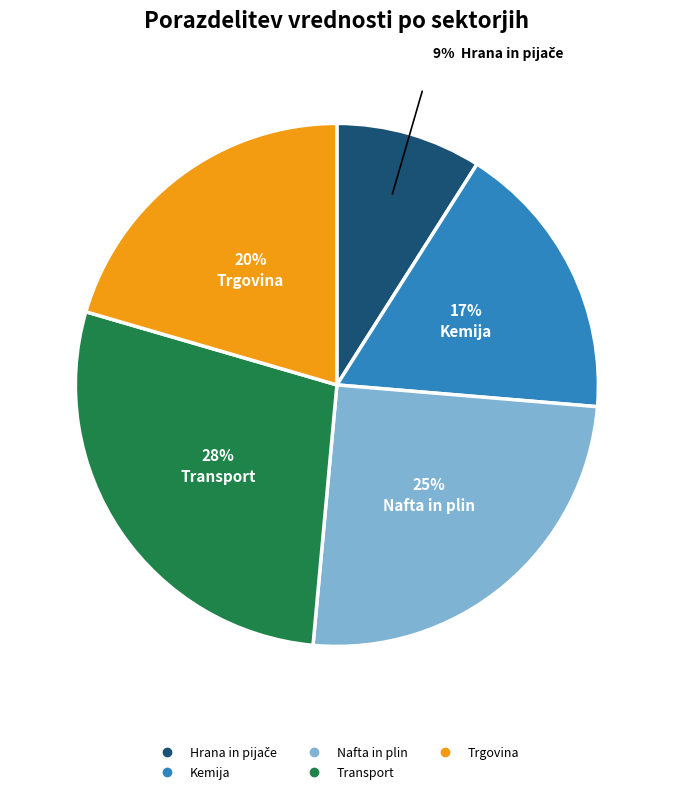

The Trgovina slice represents 7% of the pie. True or false?

False